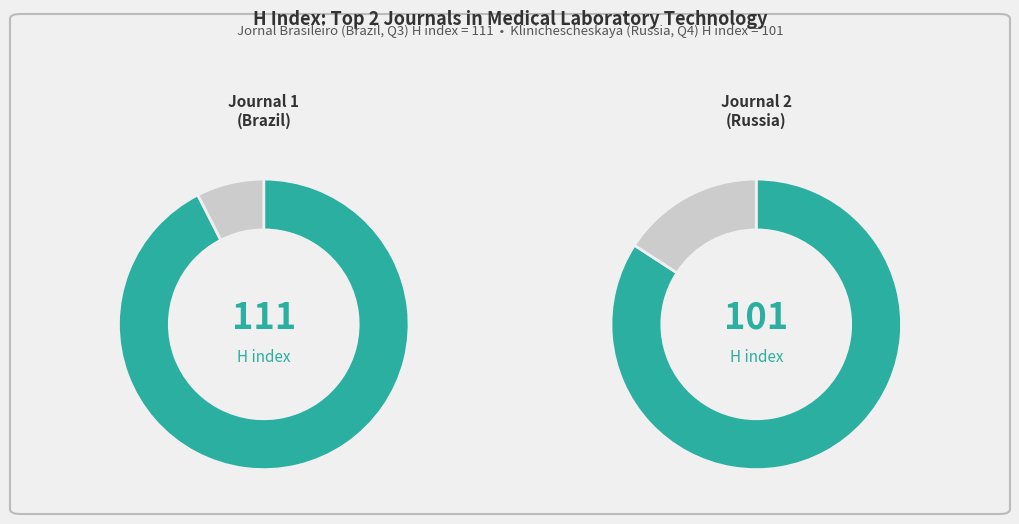

To the nearest percent, what is the difference between the Jornal Brasileiro de Patologia and Klinichescheskaya Laboratornaya slice percentages?

5%